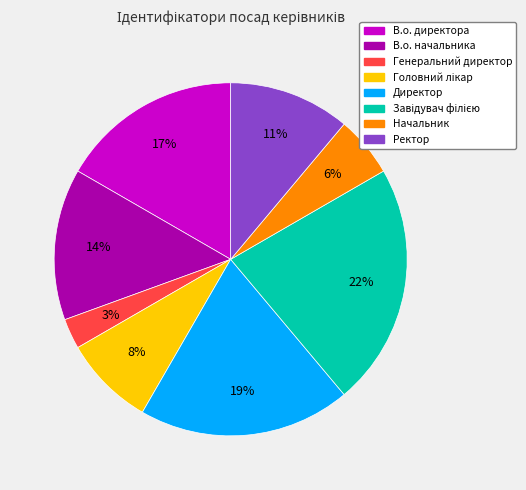

True or false: В.о. директора accounts for 29% of the total.

False